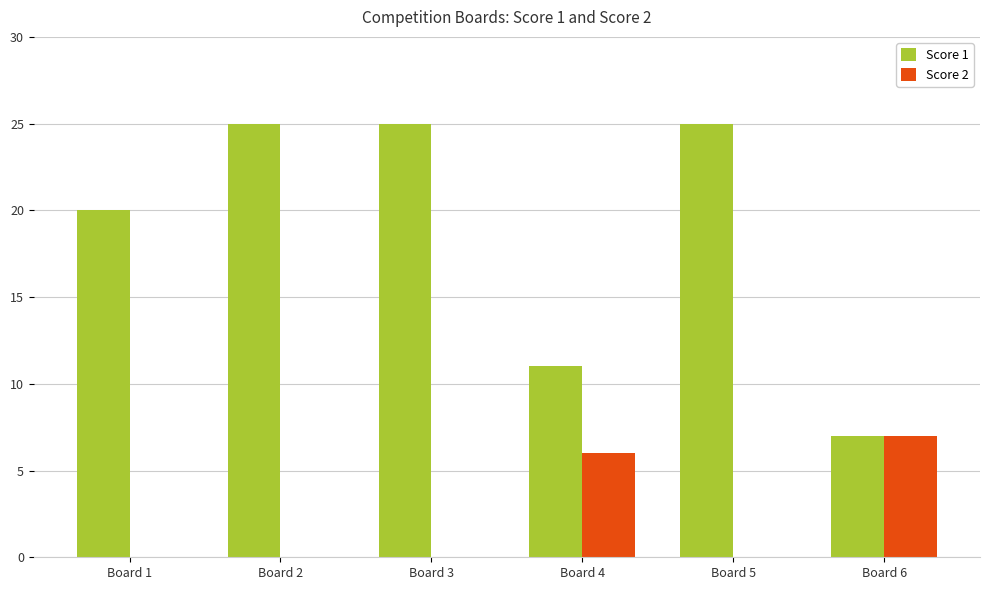

What is the sum of the Score 1 values at Board 2 and Board 1?

45